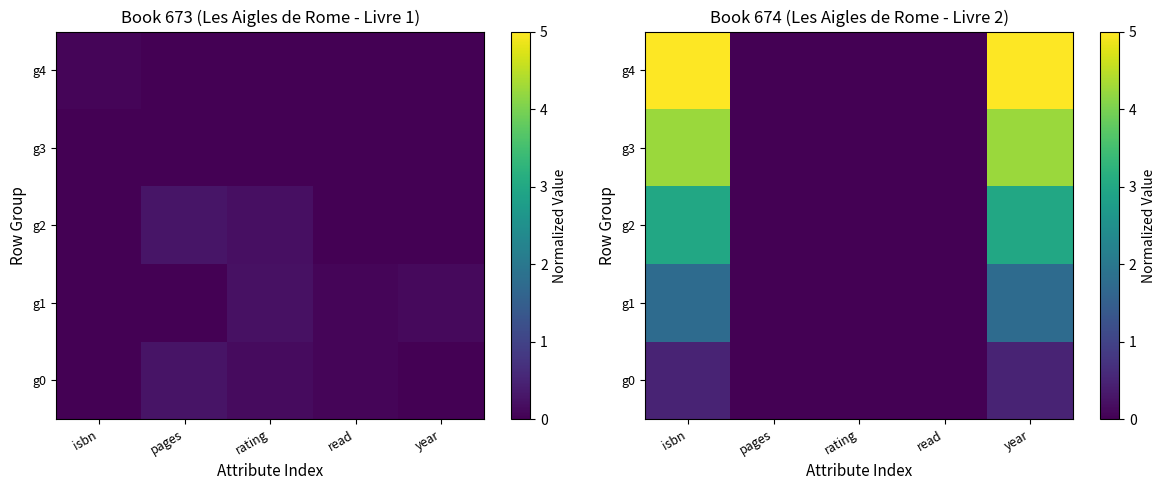

Where is g0 nearest to the value 0?

pages